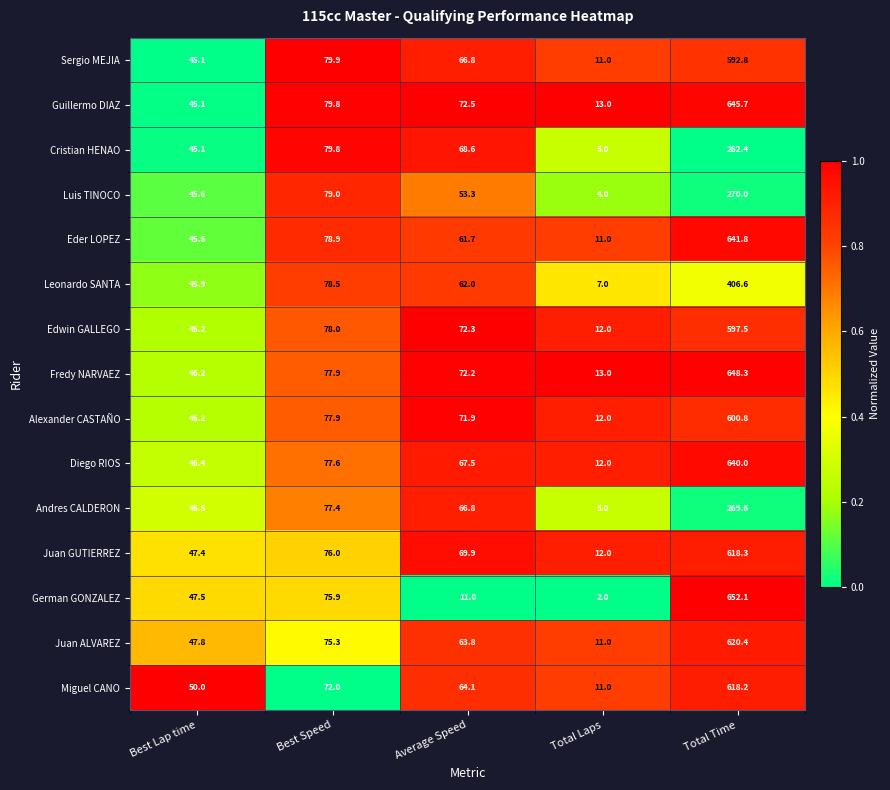

At which label does Cristian HENAO first exceed 68?

Best Speed